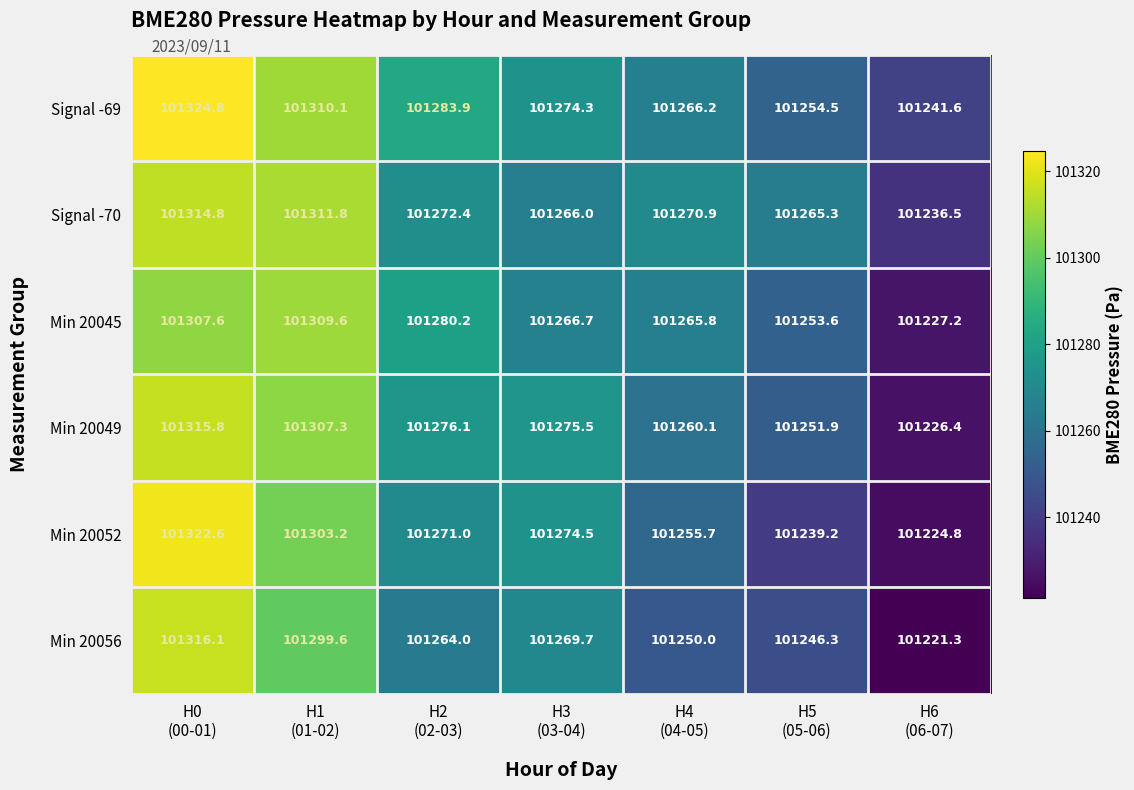

What is the maximum value for Min 20056?

101316.1